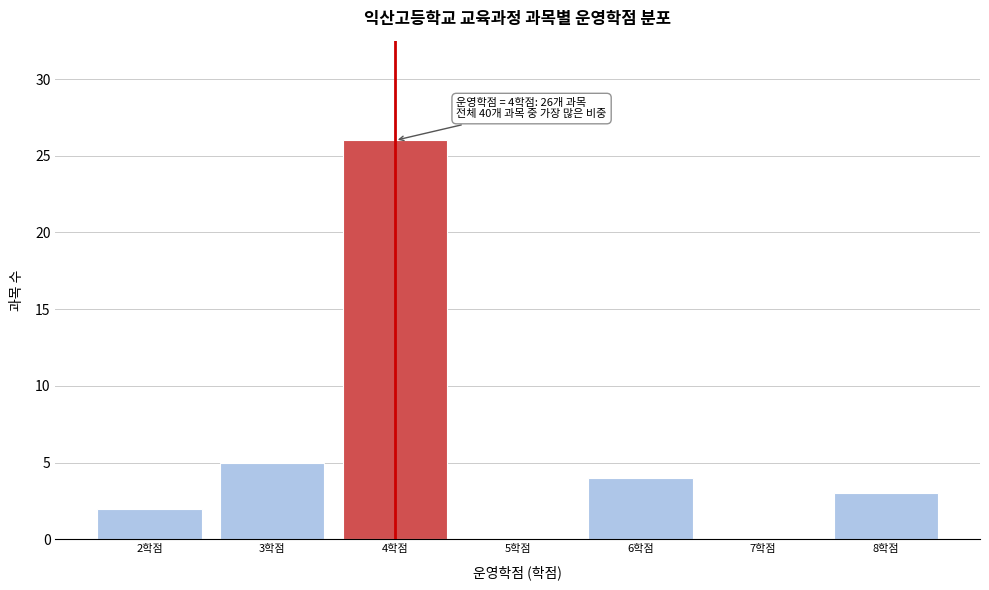

Which range on the x-axis has the tallest bar?

3.5 to 4.5